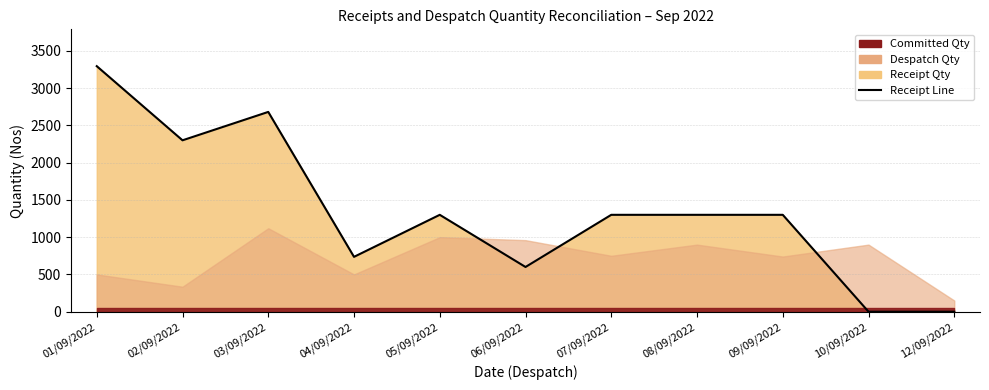

Rank the categories by value from lowest to highest.

10/09/2022, 12/09/2022, 06/09/2022, 04/09/2022, 05/09/2022, 07/09/2022, 08/09/2022, 09/09/2022, 02/09/2022, 03/09/2022, 01/09/2022